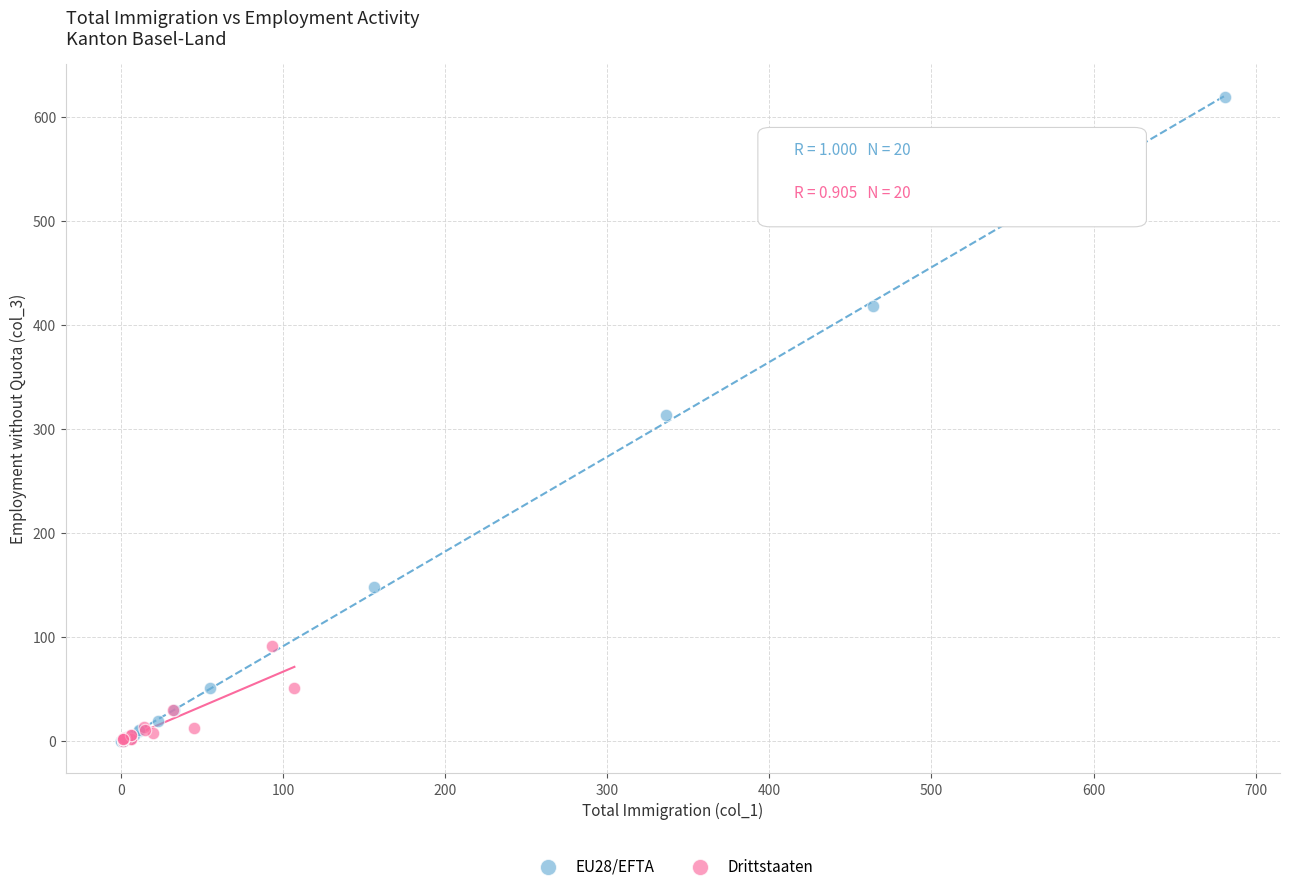

Which series reaches the maximum Y coordinate?

EU28/EFTA